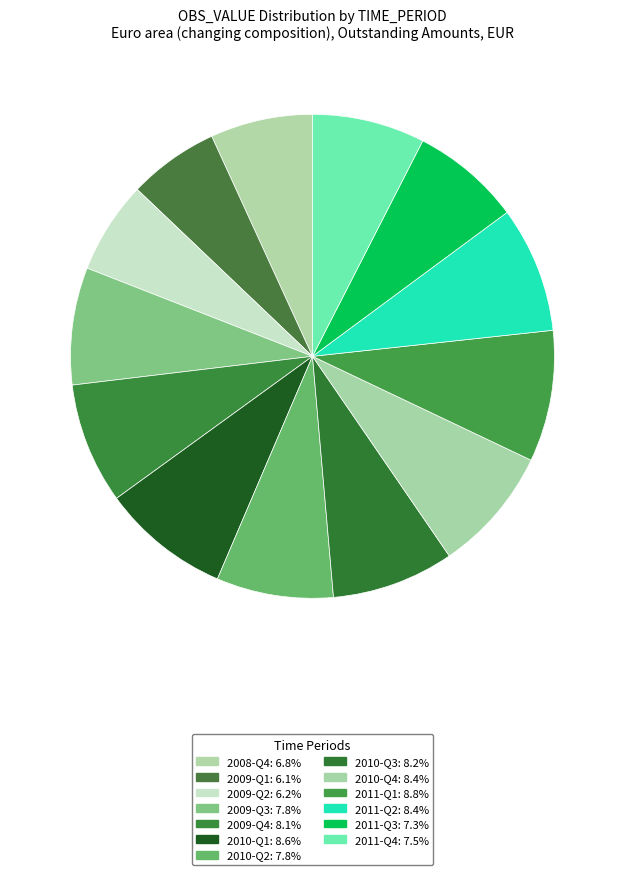

Count the number of slices in the pie.

13